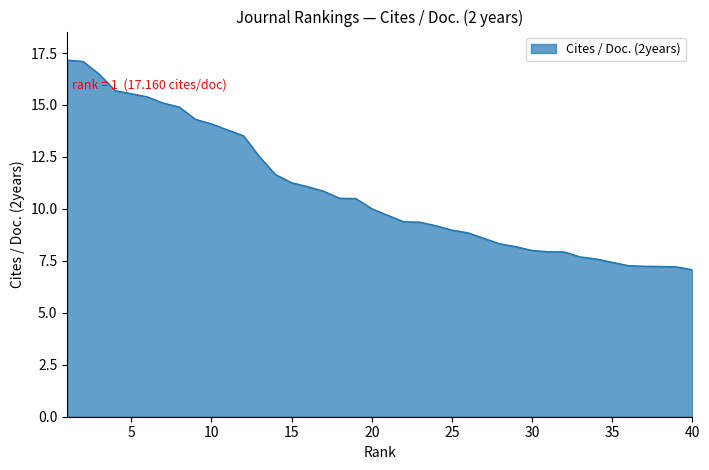

What is the difference between the maximum and minimum values?

10.1